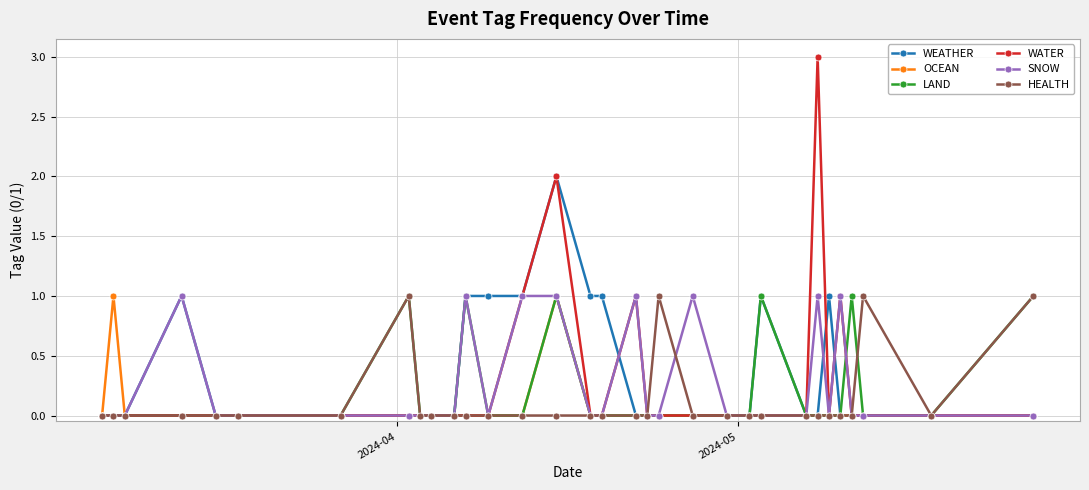

What is the greatest value displayed?

3